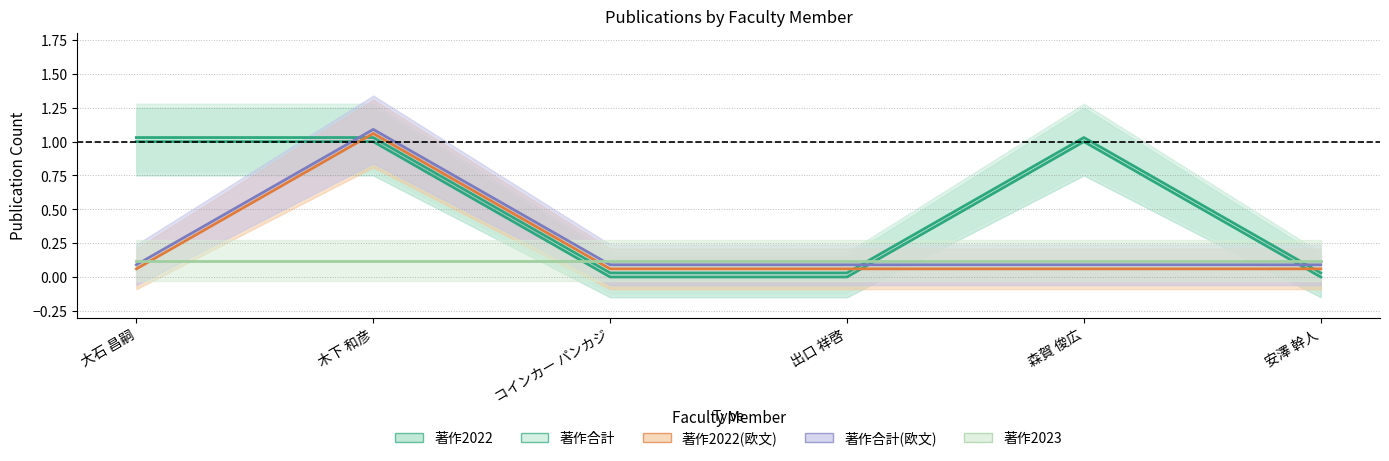

In 著作合計(欧文), how many points are higher than both neighbors (excluding endpoints)?

1